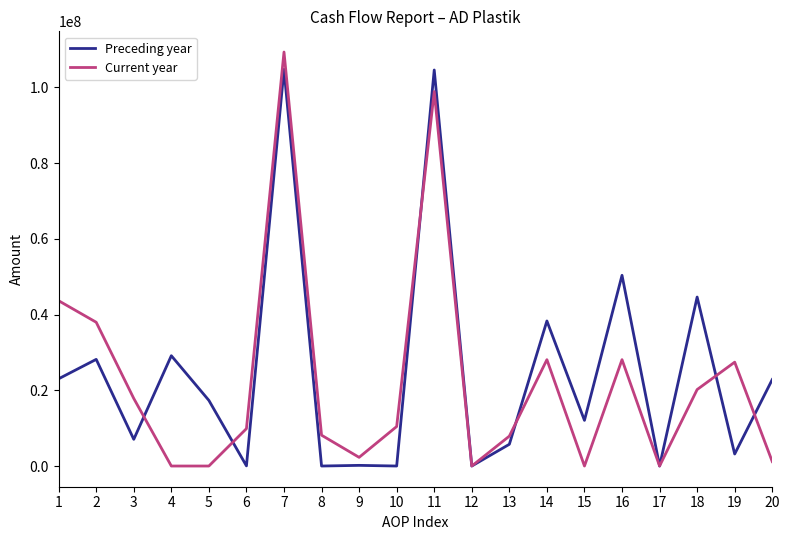

The value of Preceding year at 20 is 5868079. True or false?

False